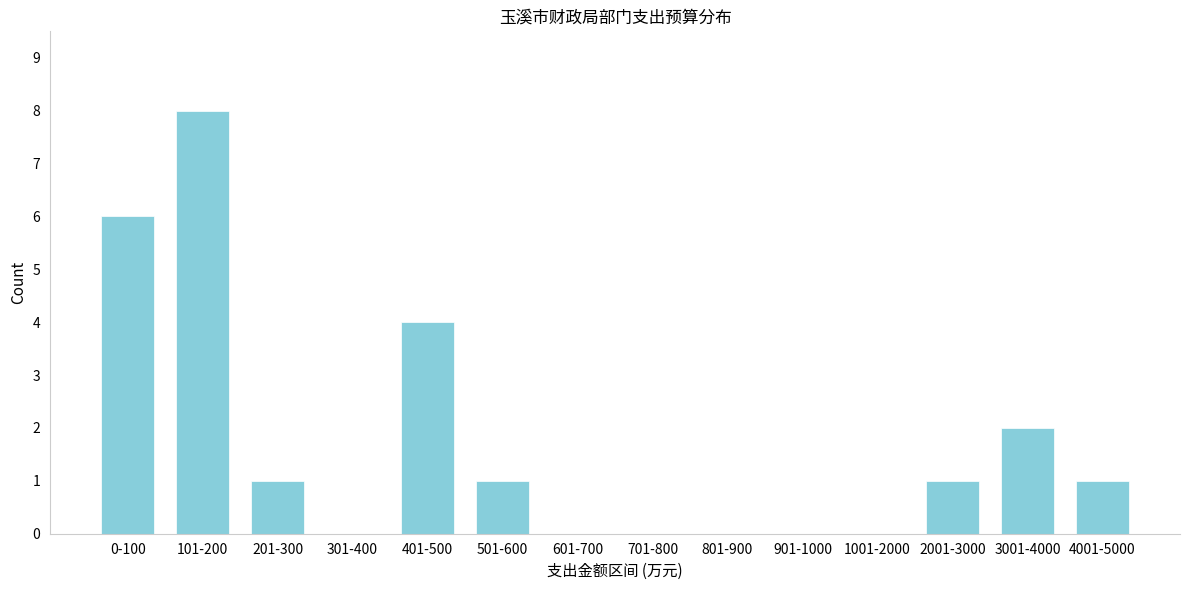

Reading left to right, what are all the values shown in this chart?

0-100=6	101-200=8	201-300=1	301-400=0	401-500=4	501-600=1	601-700=0	701-800=0	801-900=0	901-1000=0	1001-2000=0	2001-3000=1	3001-4000=2	4001-5000=1